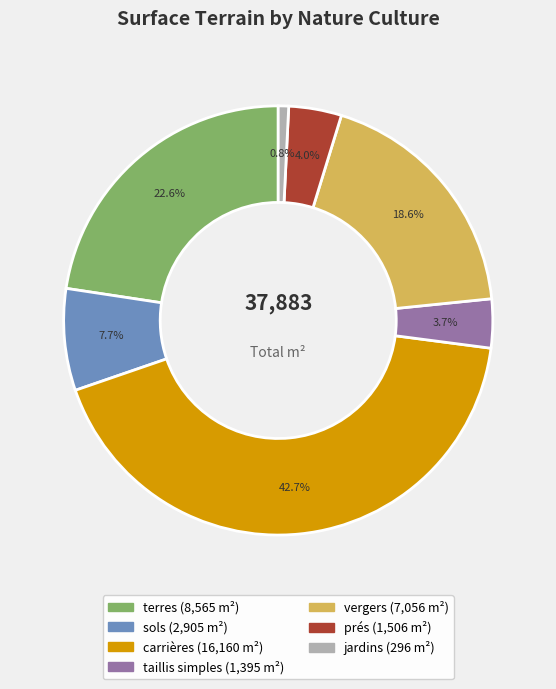

Is there a majority slice in this chart?

No